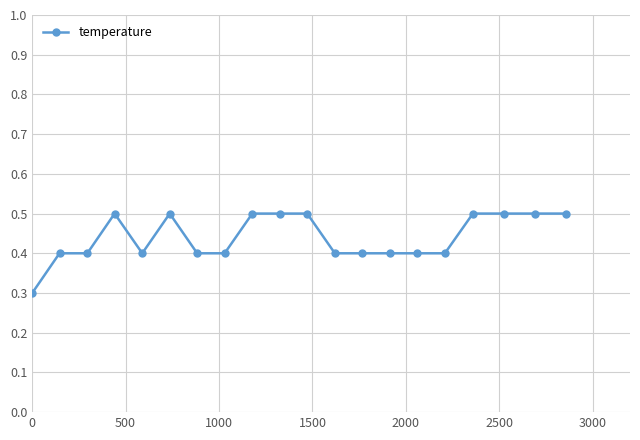

Reading right to left, list all the values displayed in this chart.

0.5	0.5	0.5	0.5	0.4	0.4	0.4	0.4	0.4	0.5	0.5	0.5	0.4	0.4	0.5	0.4	0.5	0.4	0.4	0.3